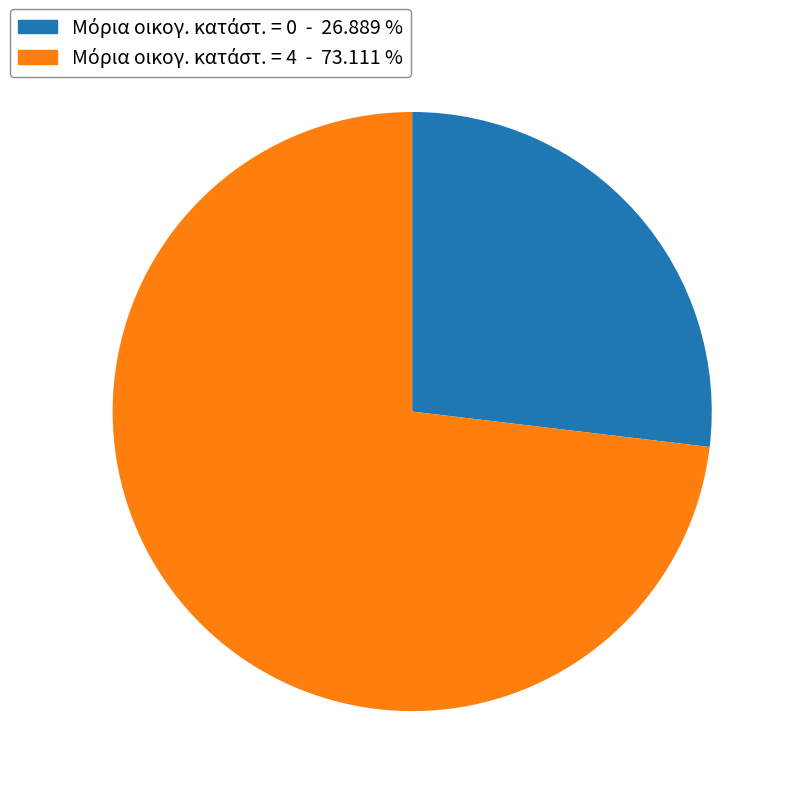

Does any single category account for the majority?

Yes